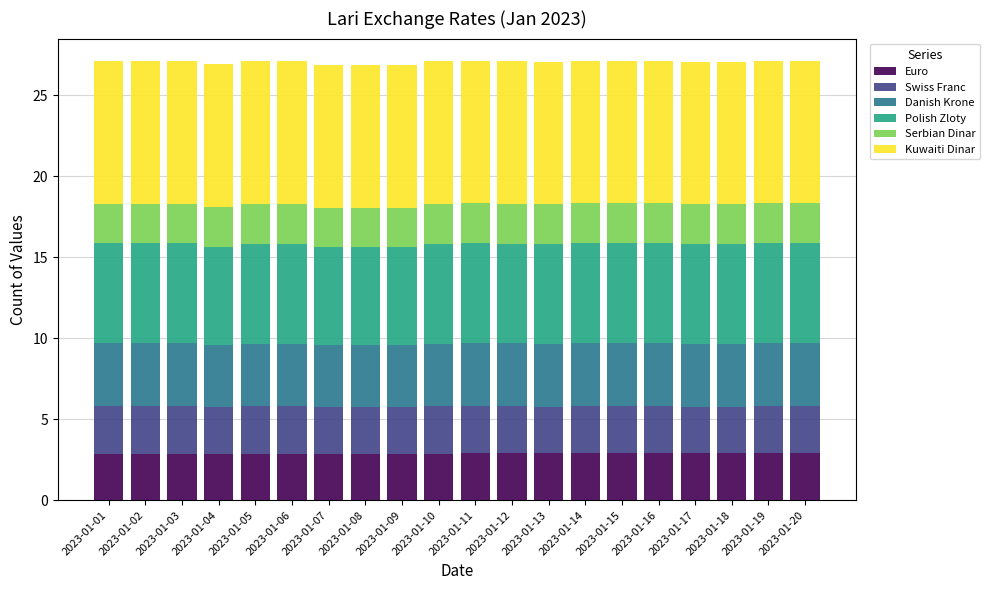

The value of Euro at 2023-01-13 is 2.9. True or false?

True